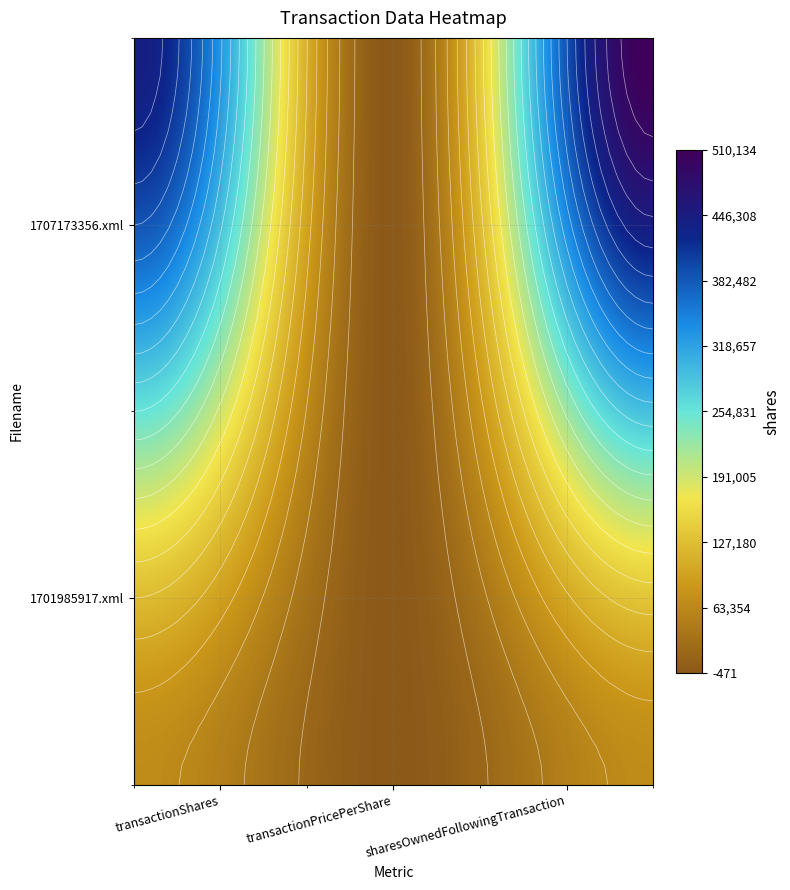

Where does the wk-form4_1707173356.xml series first go above 441176?

2